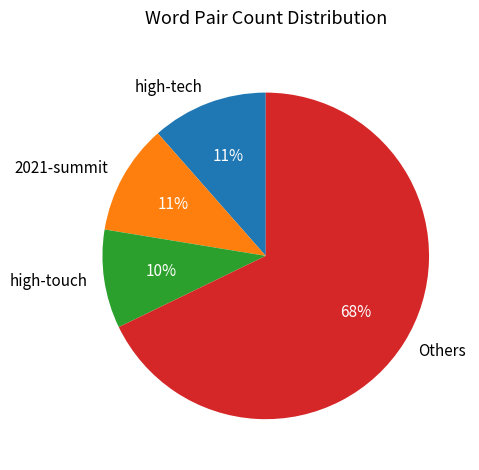

Is there a majority slice in this chart?

Yes